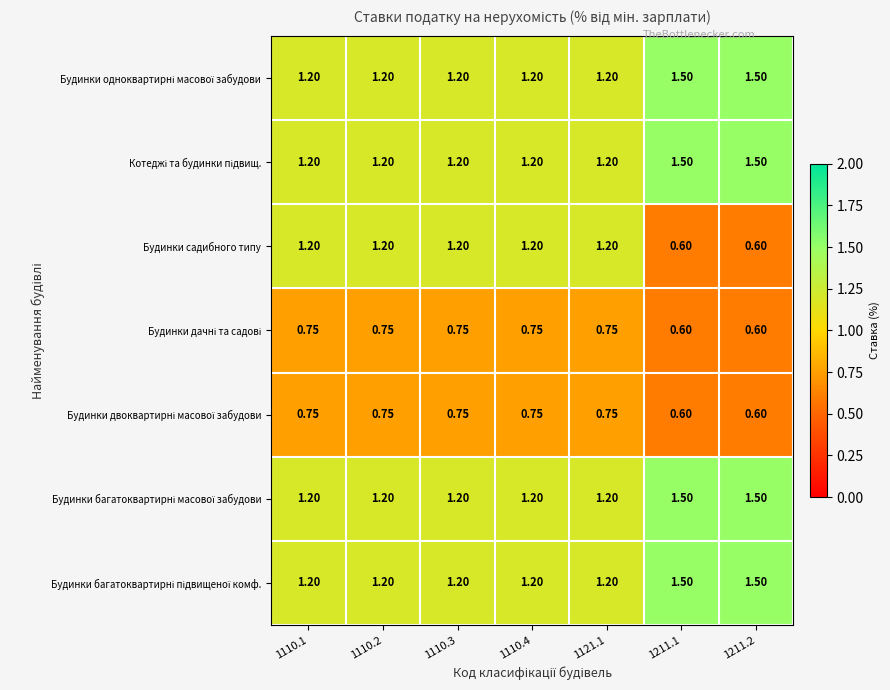

Which series has the largest range (max minus min)?

Будинки садибного типу